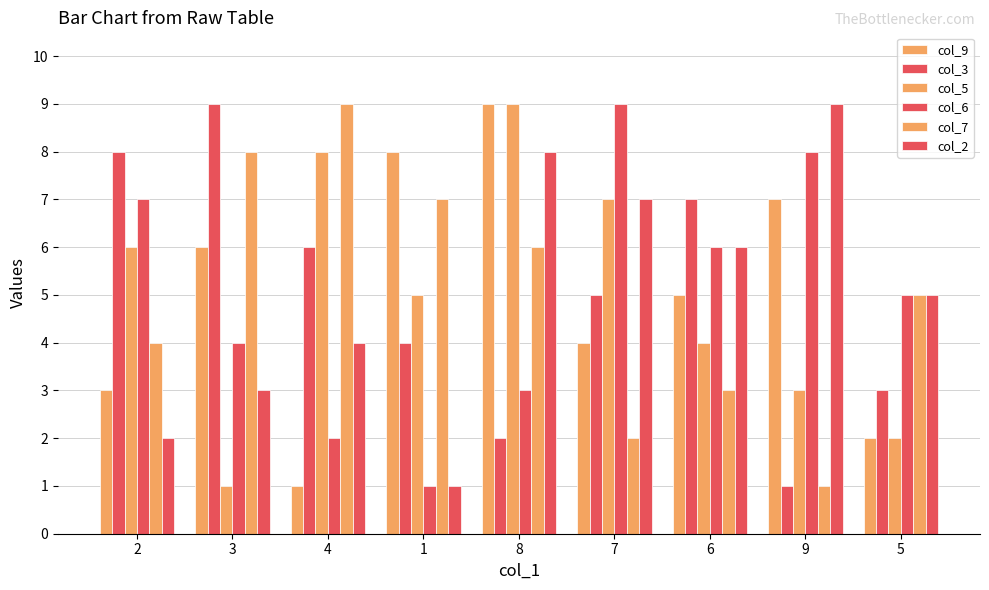

How many data points in col_5 are less than 5?

4